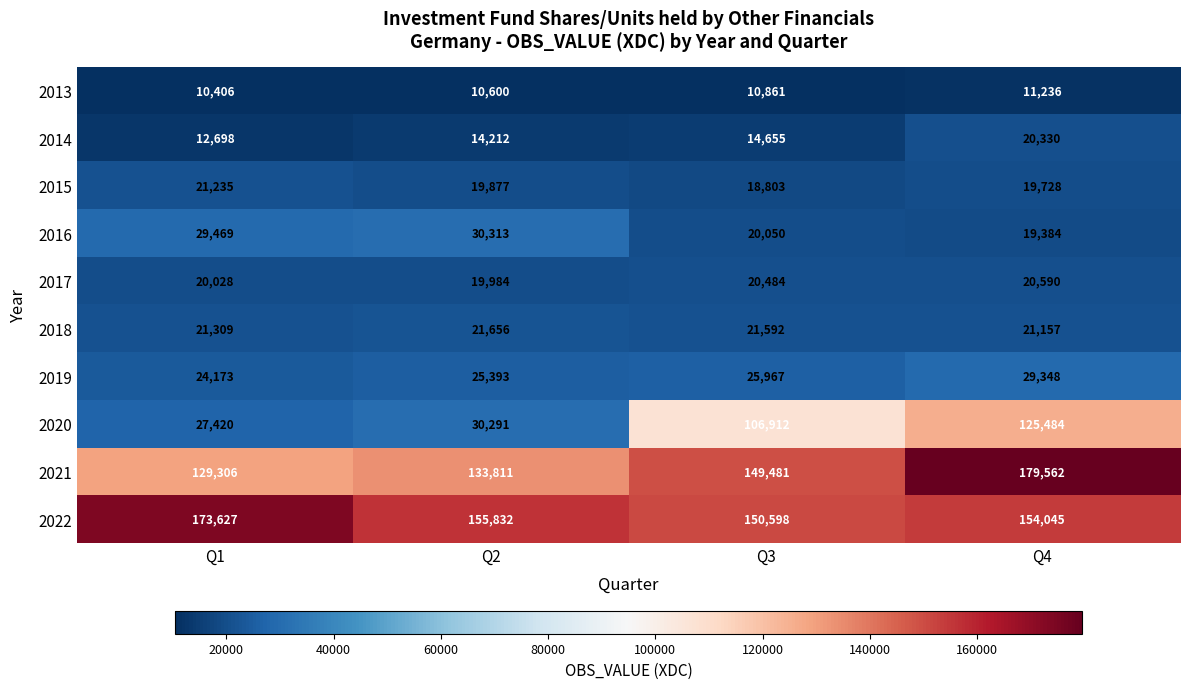

Is it true that 2021 equals 149481 at Q3?

True